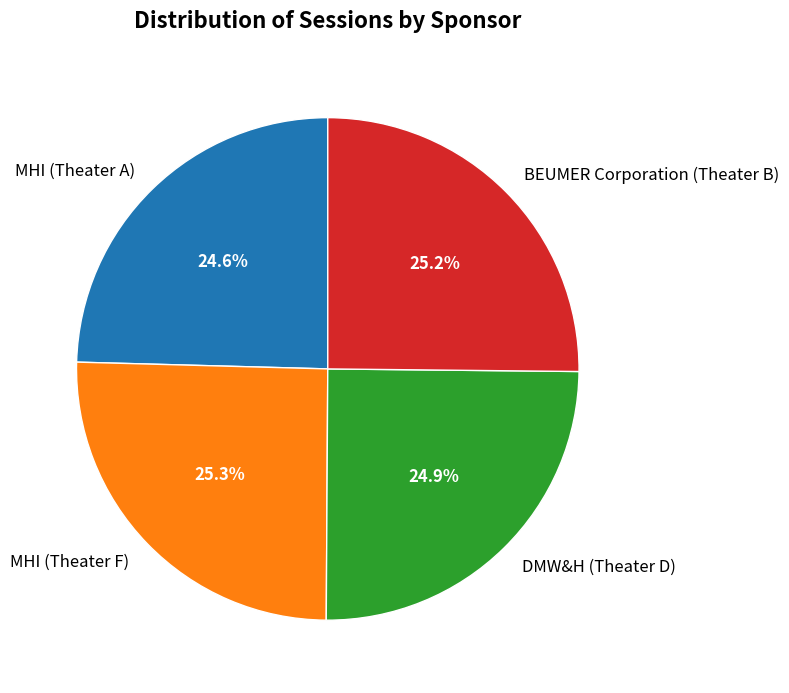

To the nearest percent, what is the difference between the largest and smallest slice percentages?

1%